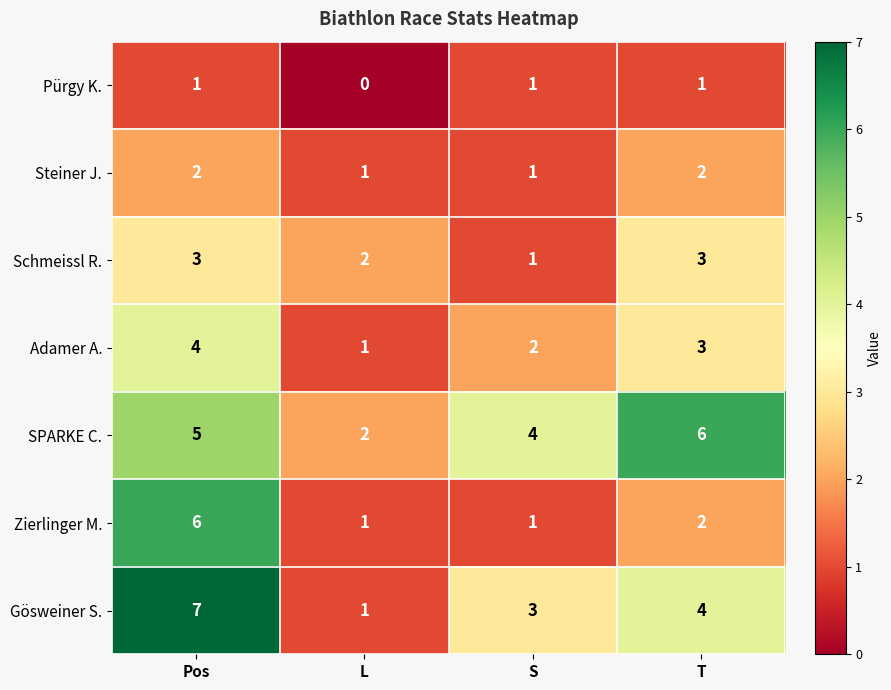

The Gösweiner S. series shows 2 at T. True or false?

False